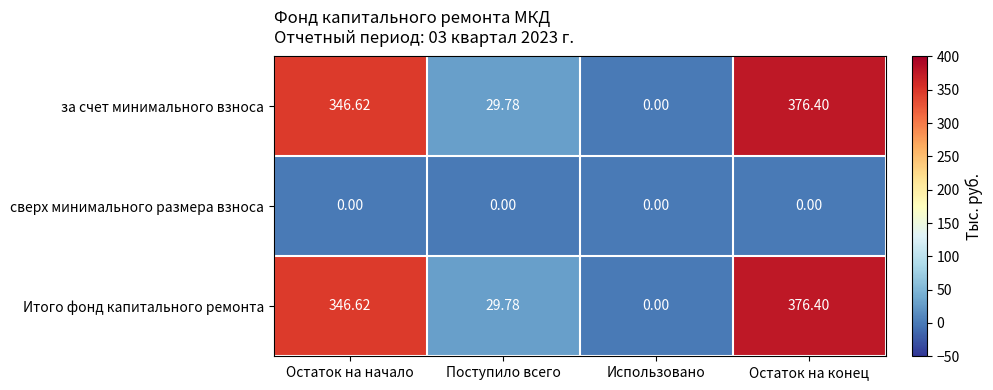

How many distinct data groups are displayed?

3